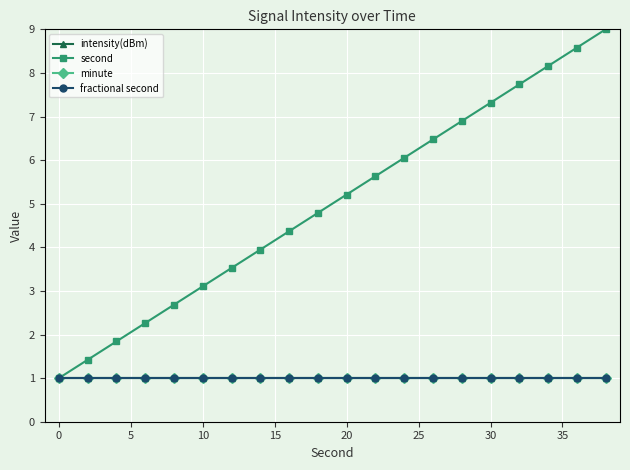

Is this an area chart (filled region under the line)?

No